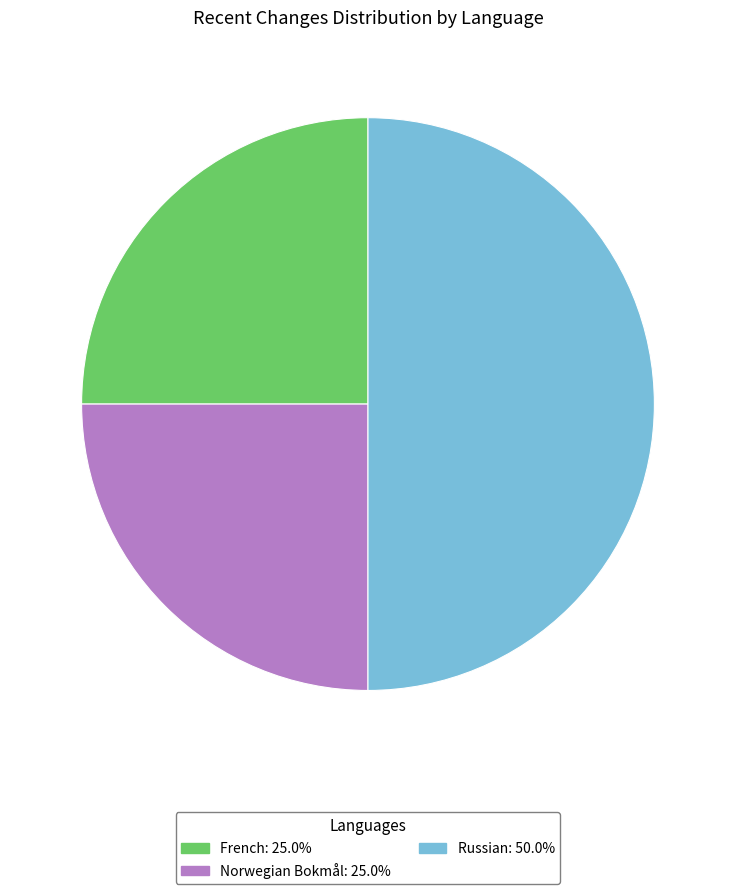

Is French: 25.0% the majority of the pie?

No